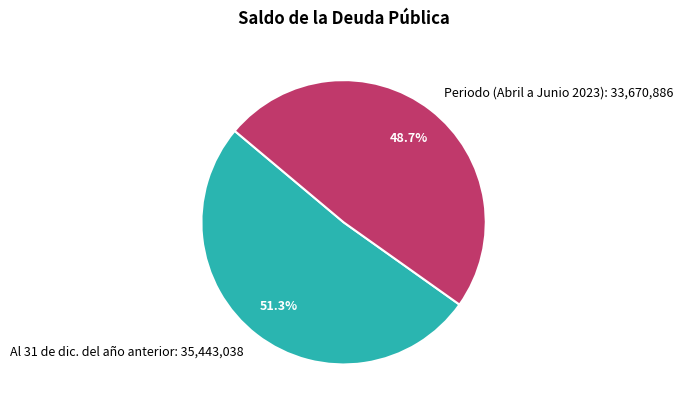

To the nearest percent, what percentage of the pie is Al 31 de dic. del año anterior?

51%